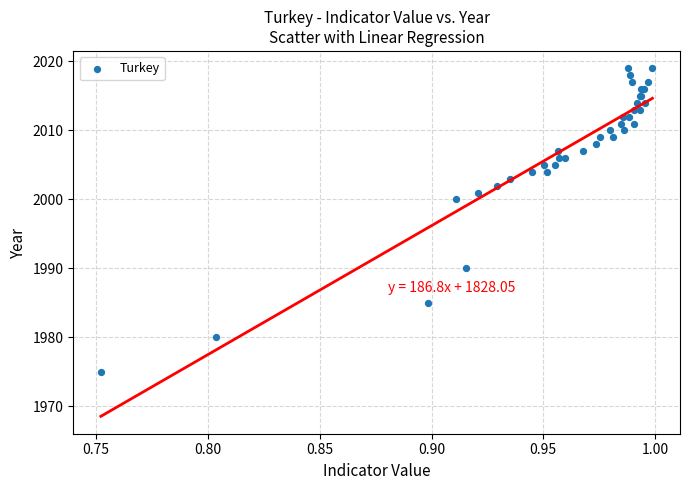

What Y value in the scatter plot is closest to 1997?

2000